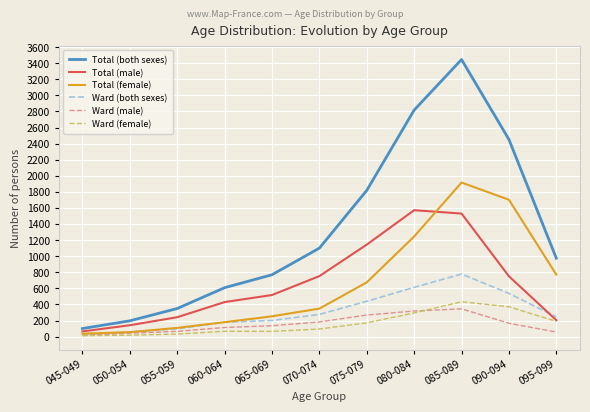

What is the minimum value shown in the chart?

11